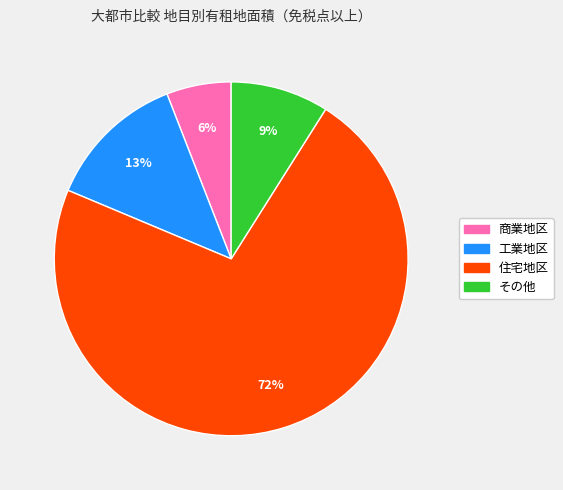

To the nearest percent, what is the difference between the largest and smallest slice percentages?

66%